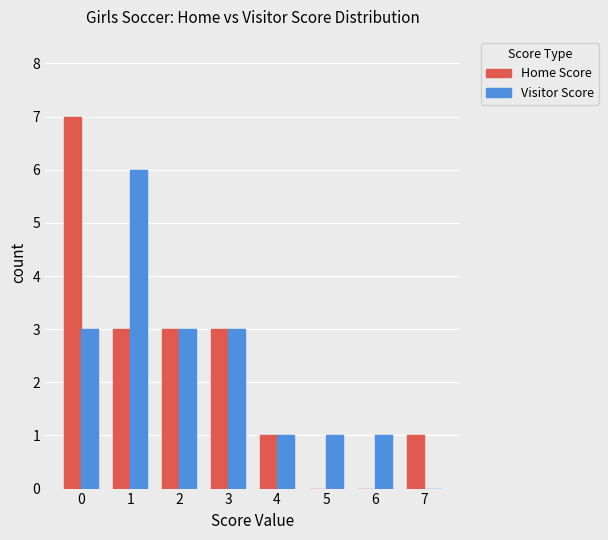

The Home Score series shows 3 at 1. True or false?

True